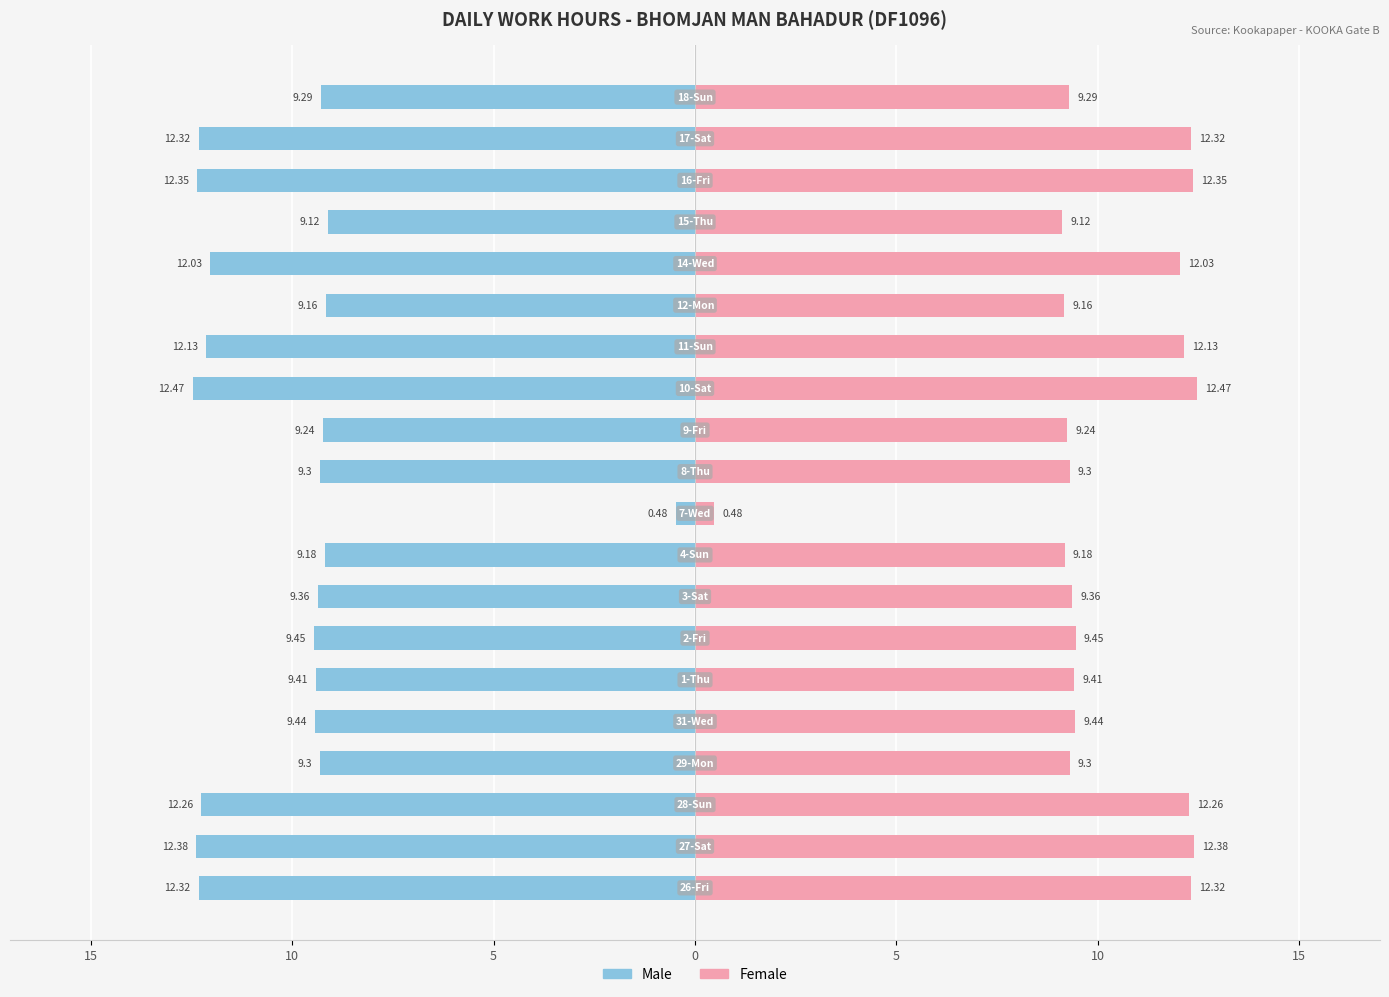

Reading left to right, transcribe all the data shown in this chart.

Male: -12.3	-12.4	-12.3	-9.3	-9.4	-9.4	-9.4	-9.4	-9.2	-0.5	-9.3	-9.2	-12.5	-12.1	-9.2	-12.0	-9.1	-12.3	-12.3	-9.3
Female: 12.3	12.4	12.3	9.3	9.4	9.4	9.4	9.4	9.2	0.5	9.3	9.2	12.5	12.1	9.2	12.0	9.1	12.3	12.3	9.3